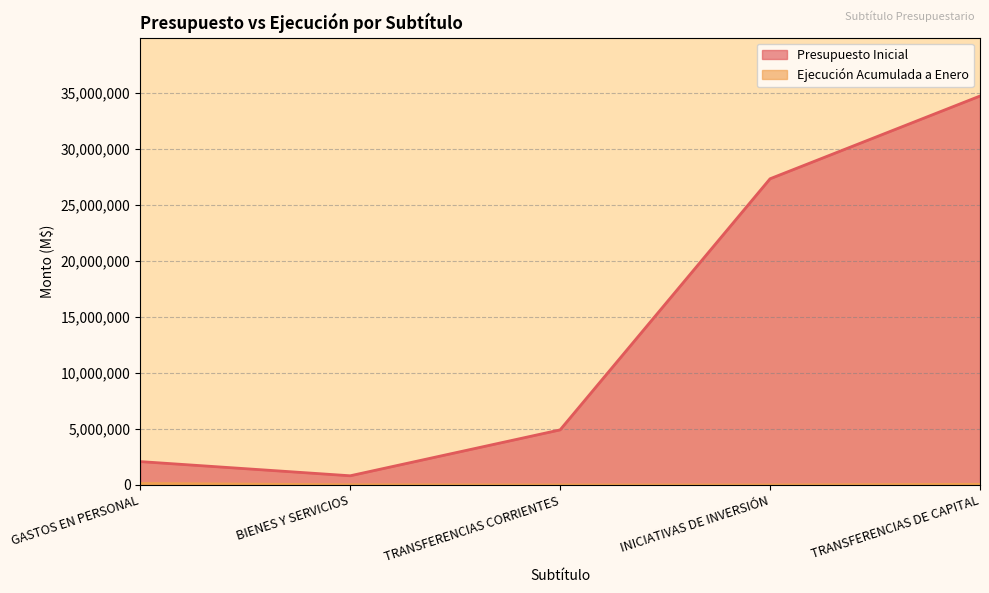

What is the label of the 4th point from the left?

INICIATIVAS DE INVERSIÓN